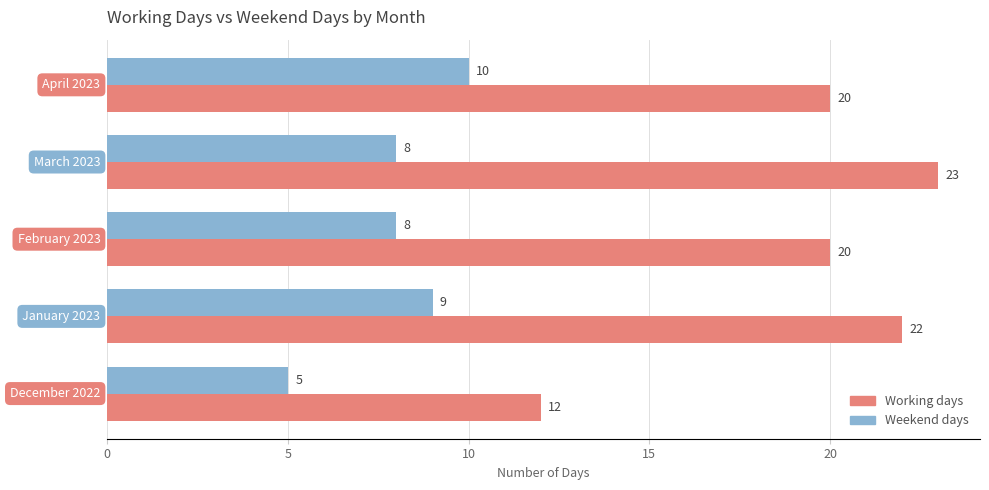

How many data points in Working days are less than 20?

1